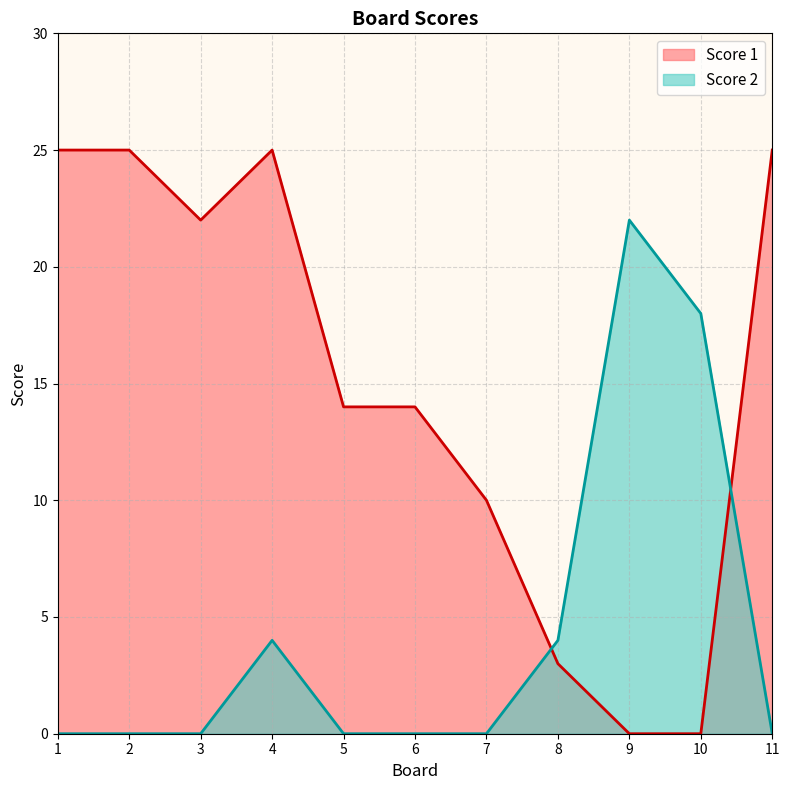

How many data points does each series have?

11